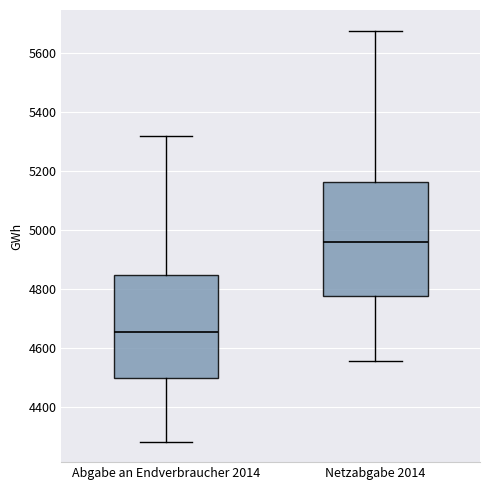

Which box has the lowest median line?

Abgabe an Endverbraucher 2014